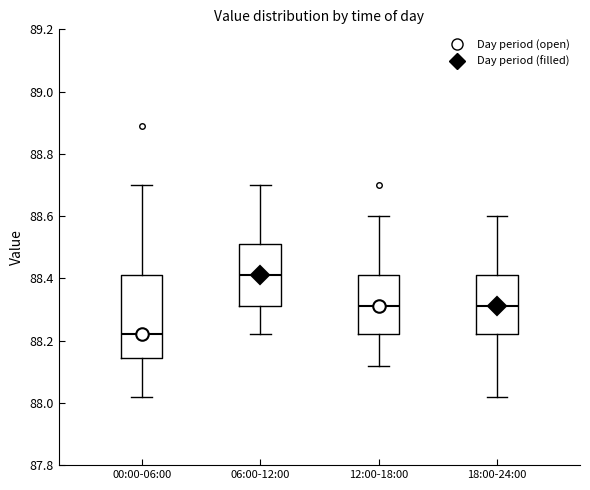

Where does the upper whisker of the box for 00:00-06:00 end on the y-axis? The values are not printed on the chart, so give them approximately, as read against the axis.

88.70